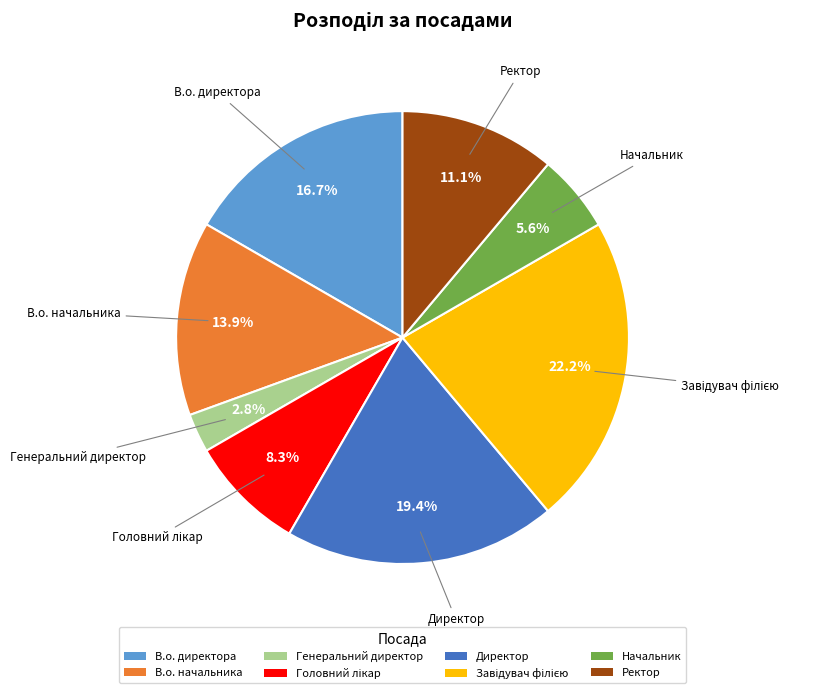

To the nearest percent, what is the combined percentage of Генеральний директор and В.о. начальника?

17%